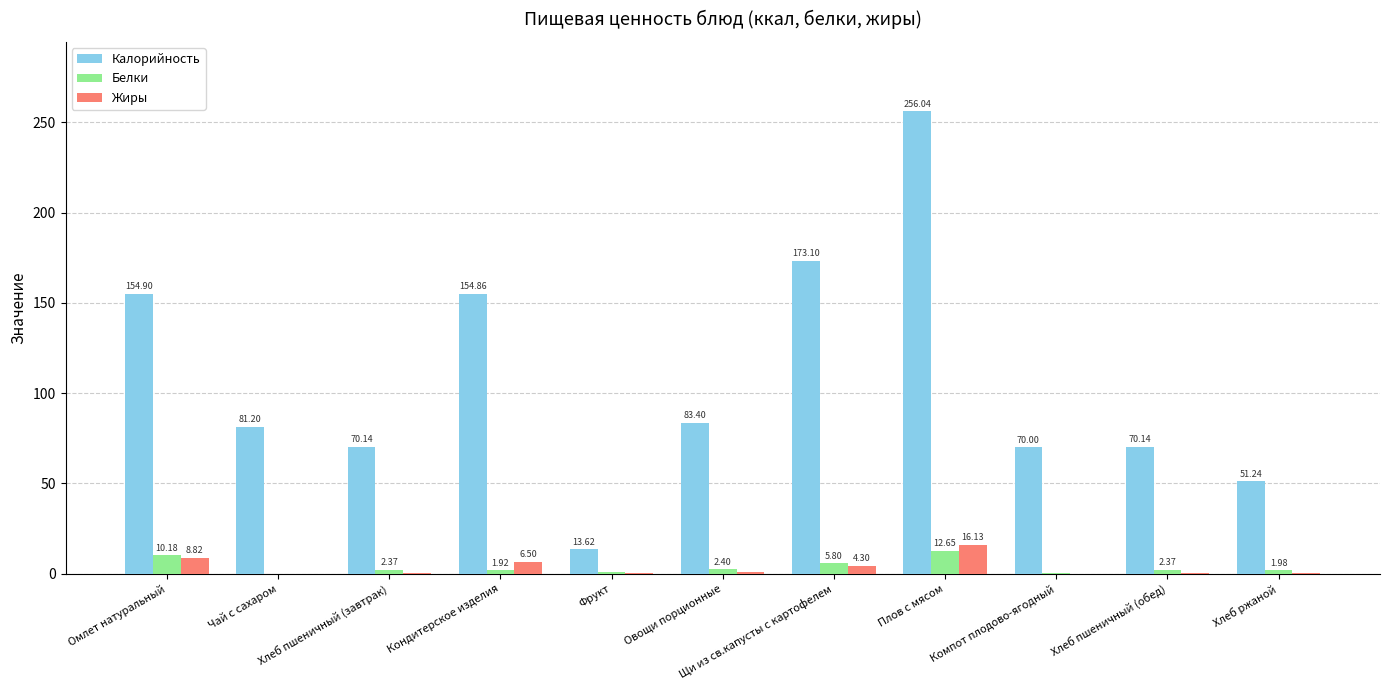

Between Плов с мясом and Хлеб ржаной, which series saw the biggest shift?

Калорийность